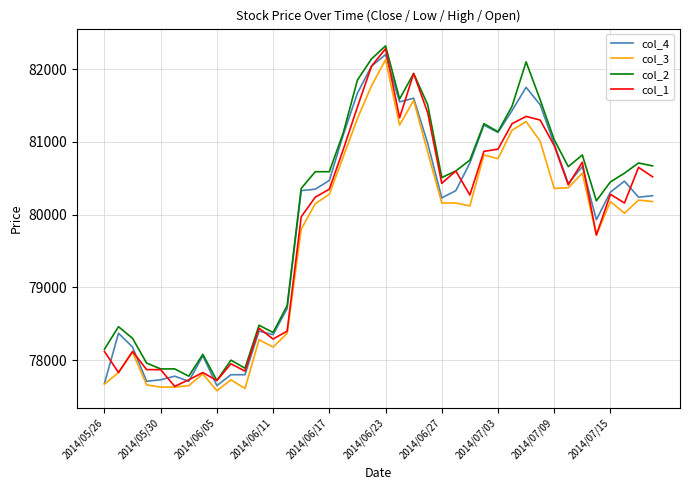

What is the smallest value displayed?

77580